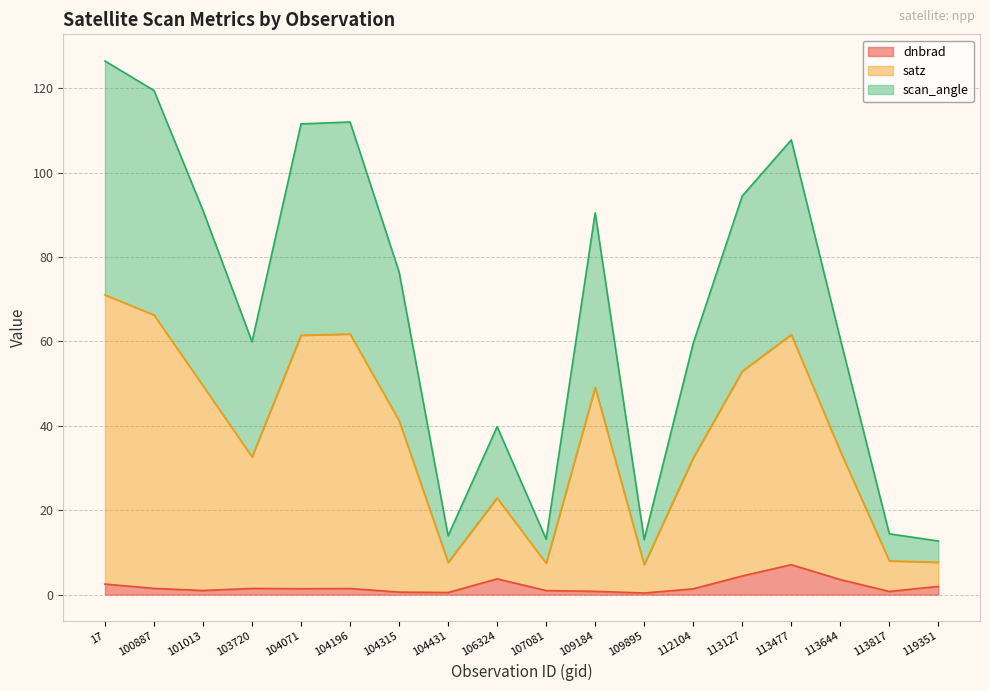

Is it true that dnbrad equals 3.7 at 106324?

True